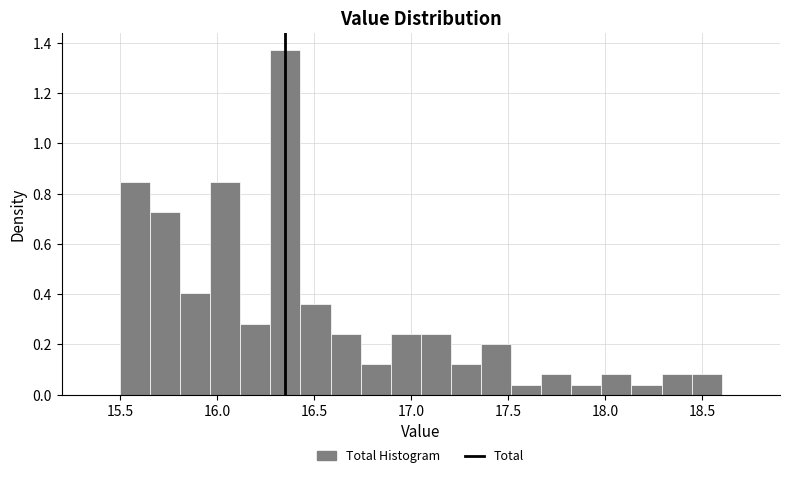

Around what value on the x-axis is the tallest bar? Give the approximate position of its centre, as read against the axis.

16.35